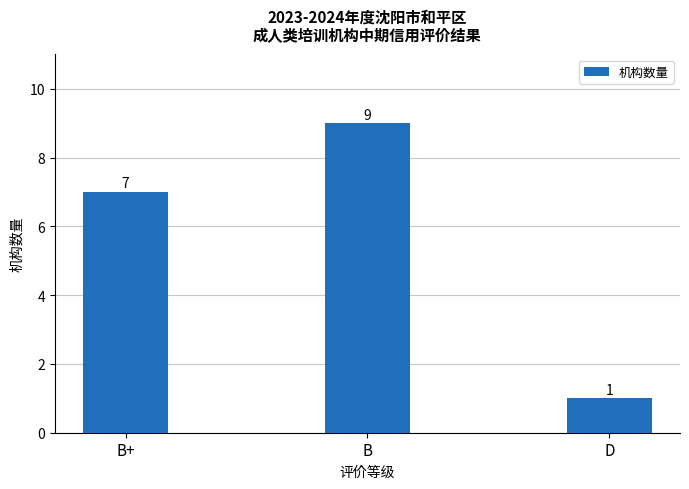

Rank the categories by value from highest to lowest.

B, B+, D